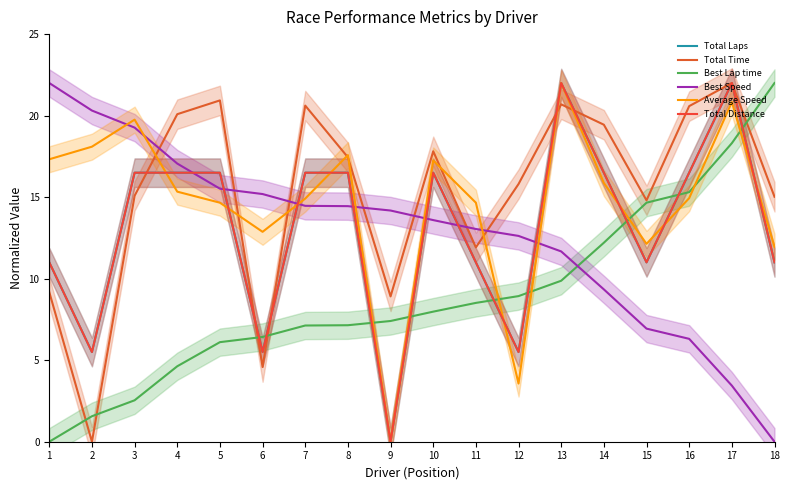

What is the maximum value for Total Distance?

22.0